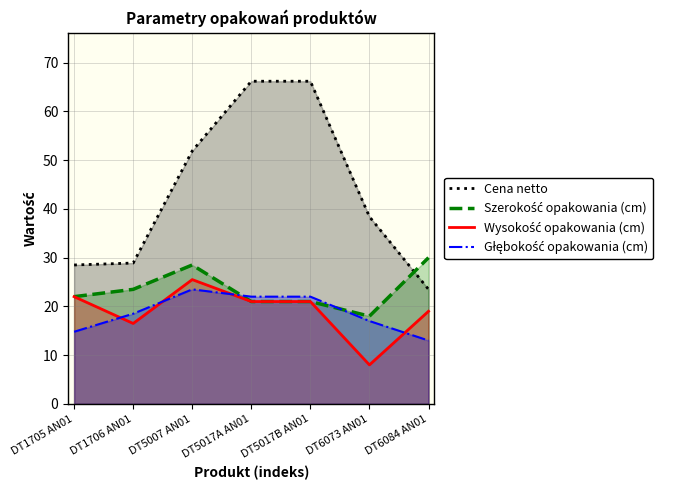

Does the chart display data point markers on the line(s)?

No